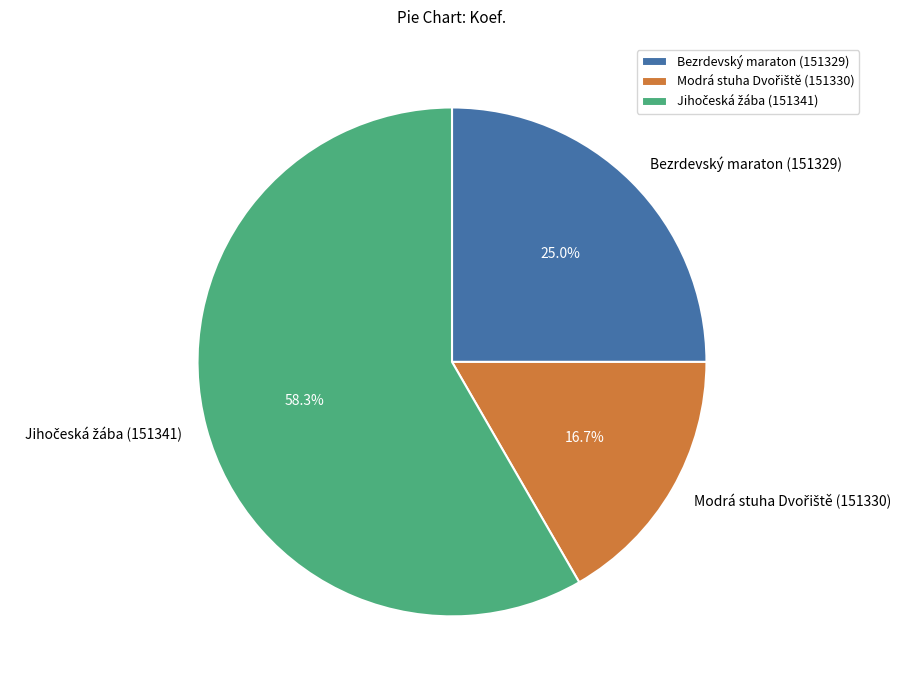

How much of the chart is everything except Bezrdevský maraton (151329)?

75.0%